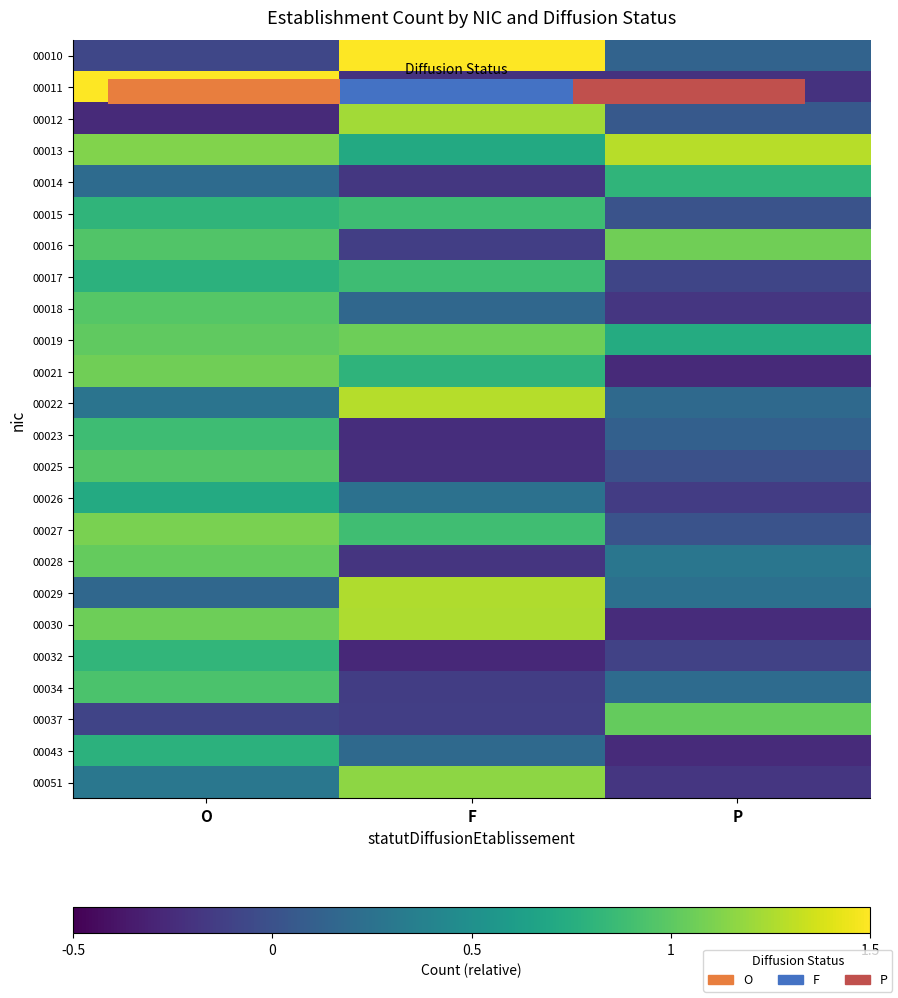

What is the difference between the highest and lowest values at O?

3.3